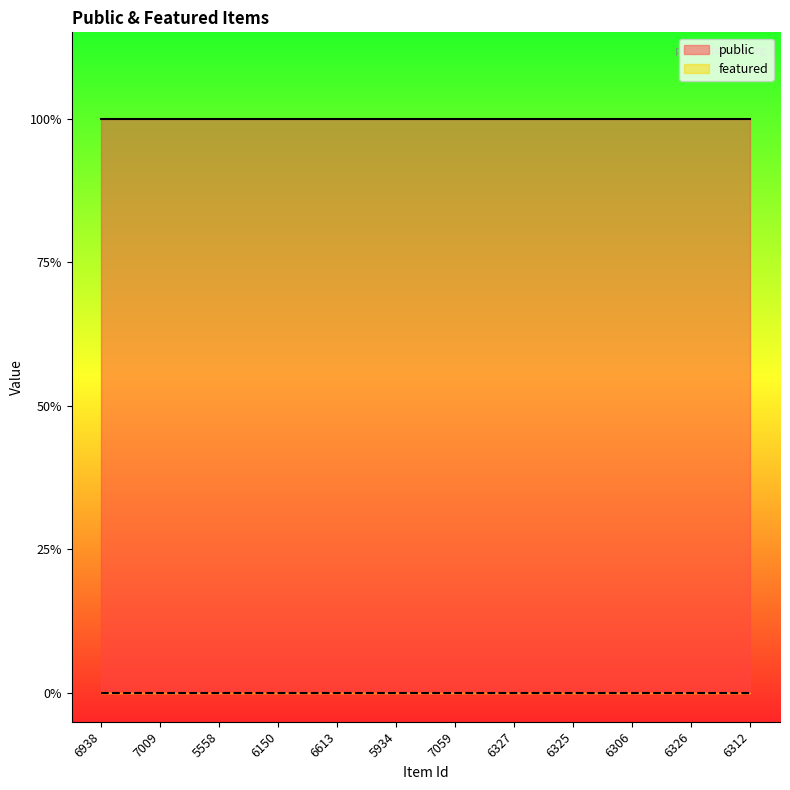

Reading left to right, list all the values displayed in this chart.

public: 1	1	1	1	1	1	1	1	1	1	1	1
featured: 0	0	0	0	0	0	0	0	0	0	0	0